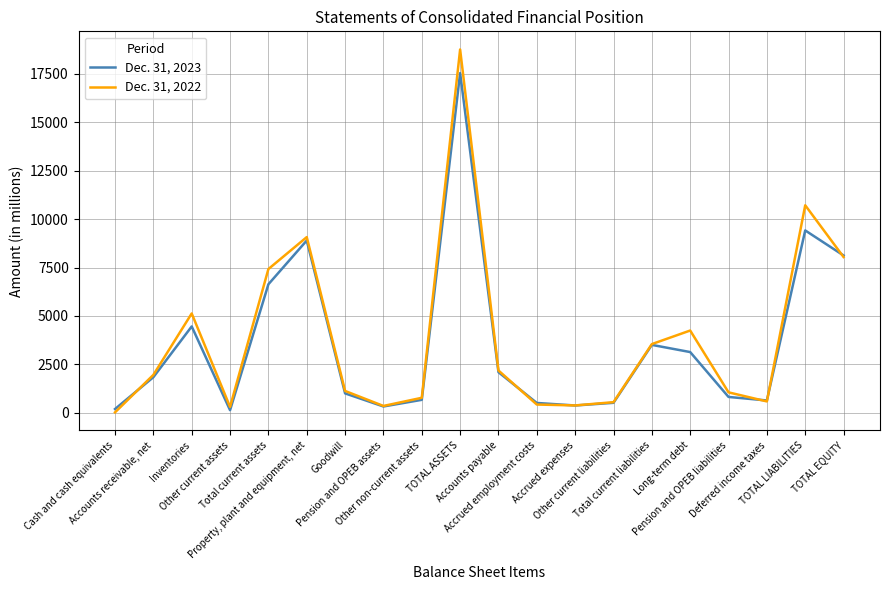

Is it true that Dec. 31, 2022 equals 11155 at Total current assets?

False